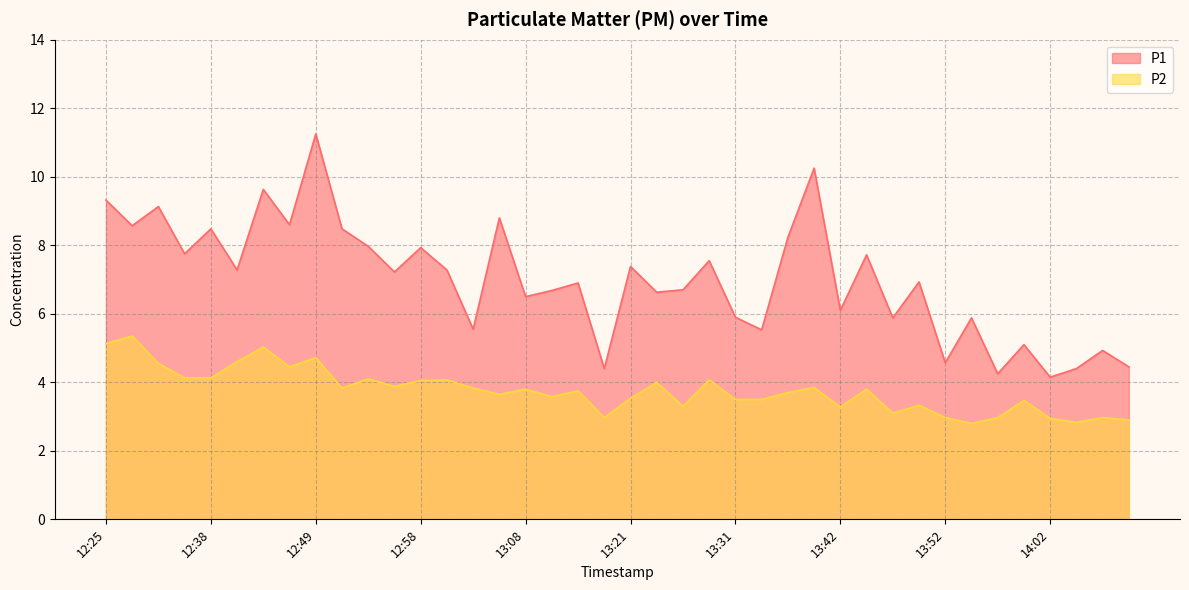

How many interior local peaks does the P2 series have?

14